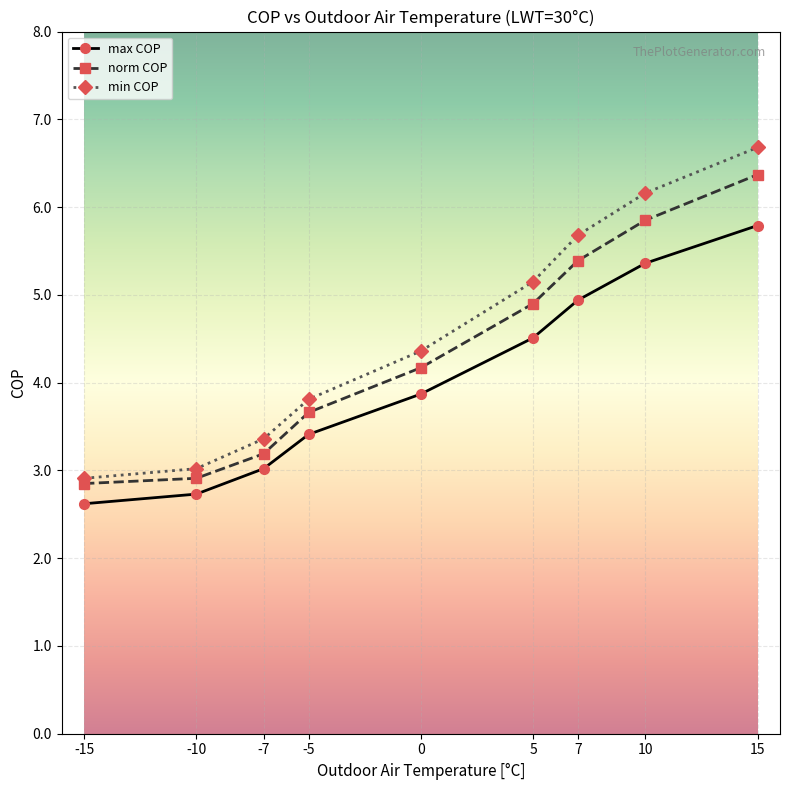

Which series has the largest range (max minus min)?

min COP